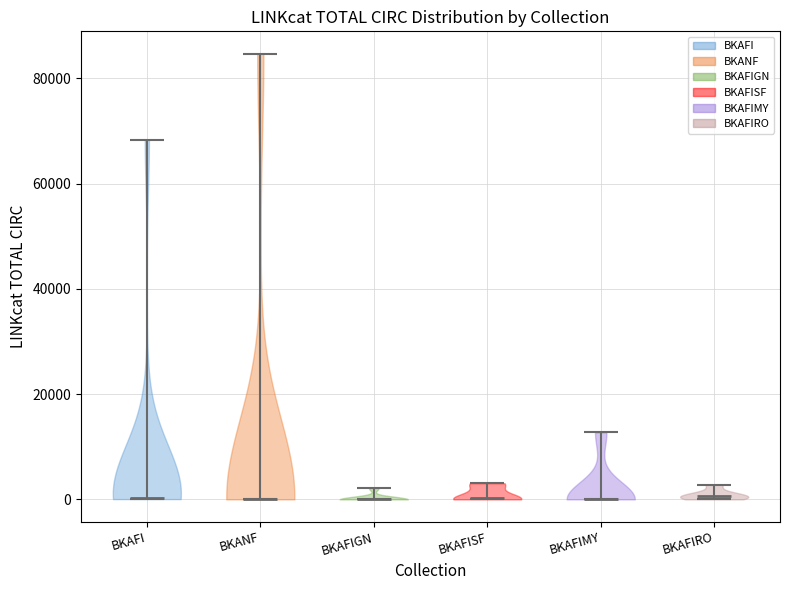

What is the lowest point the violin for BKAFISF reaches on the y-axis? The values are not printed on the chart, so give them approximately, as read against the axis.

0